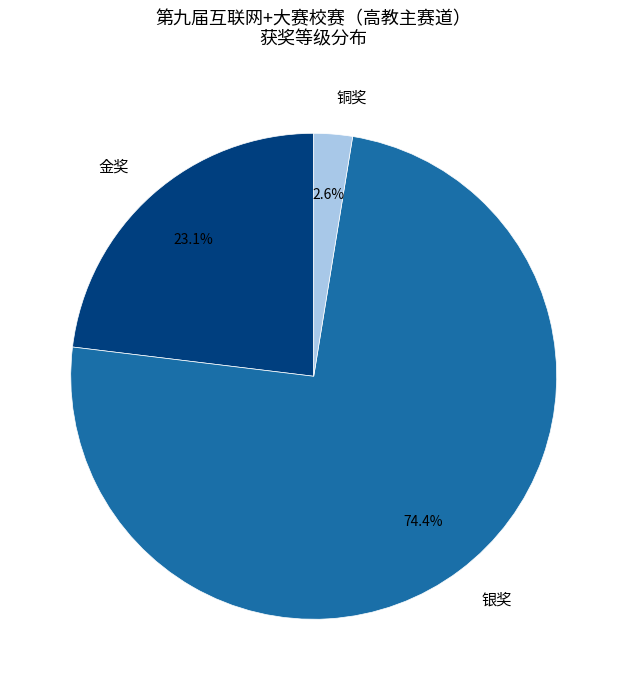

Which has a higher value, 金奖 or 铜奖?

金奖